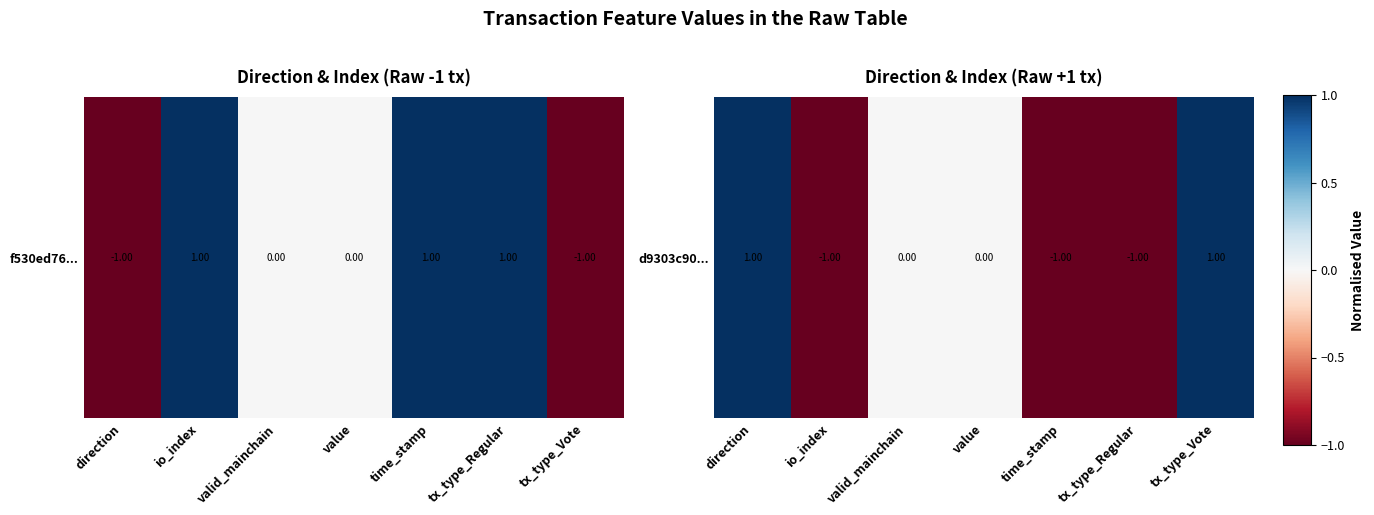

List the labels in order of value, smallest first.

io_index, time_stamp, tx_type_Regular, valid_mainchain, value, direction, tx_type_Vote